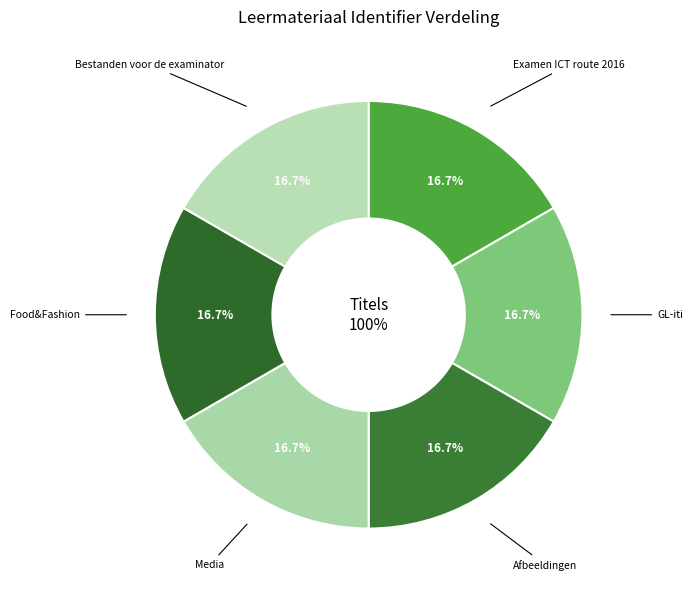

To the nearest percent, what percentage of the pie is GL-iti?

17%